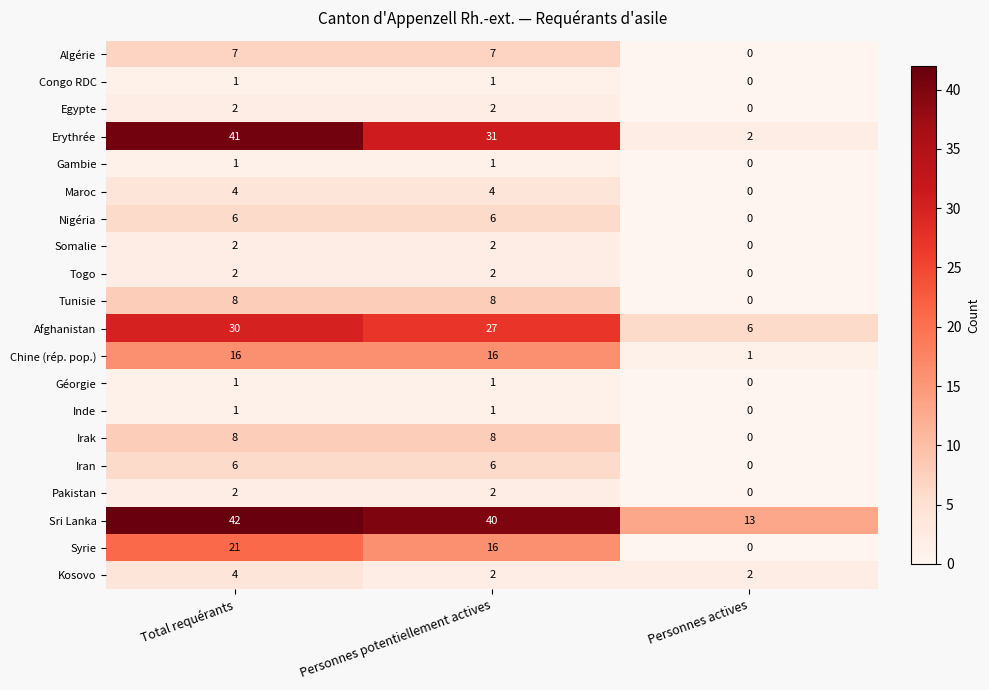

The value of Irak at Total requérants is 8. True or false?

True